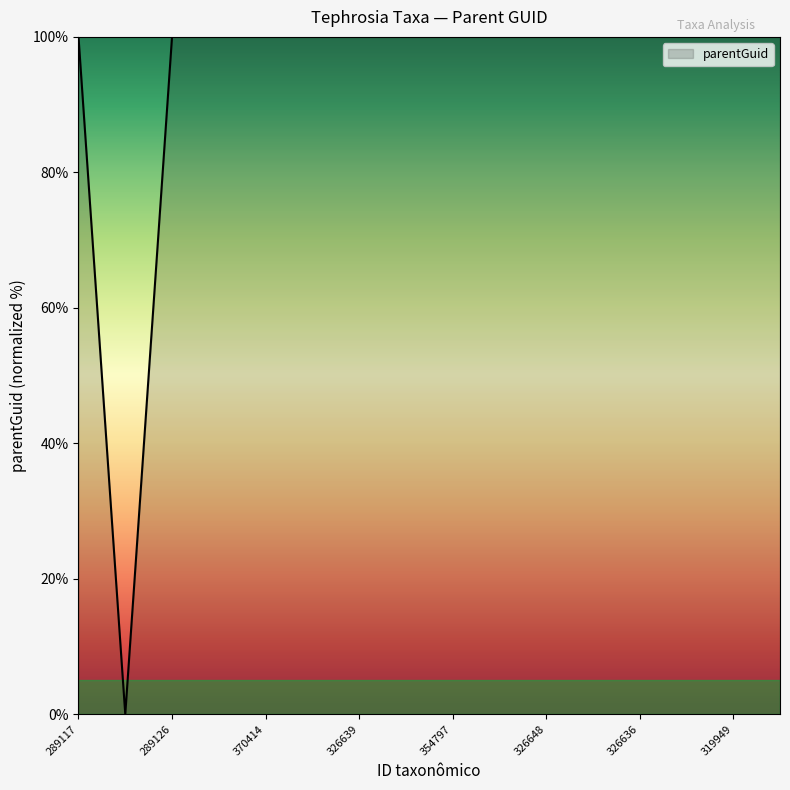

Count the number of data series in this chart.

1